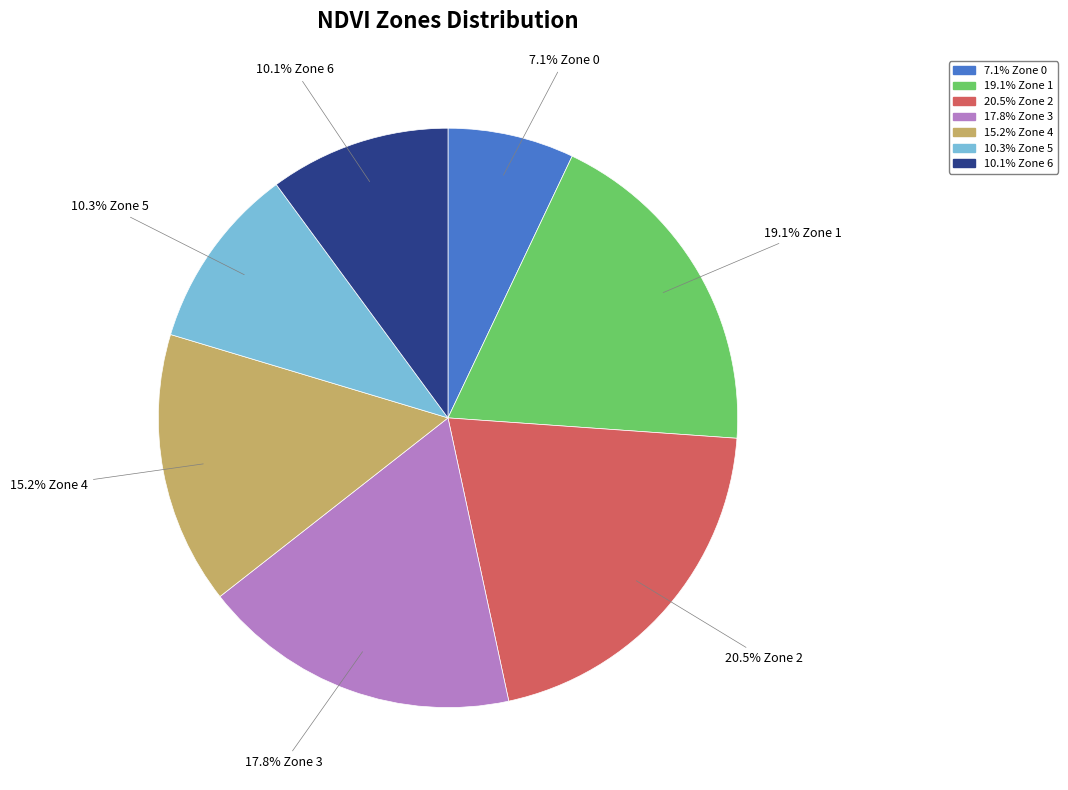

Is there any slice that represents more than half of the pie?

No